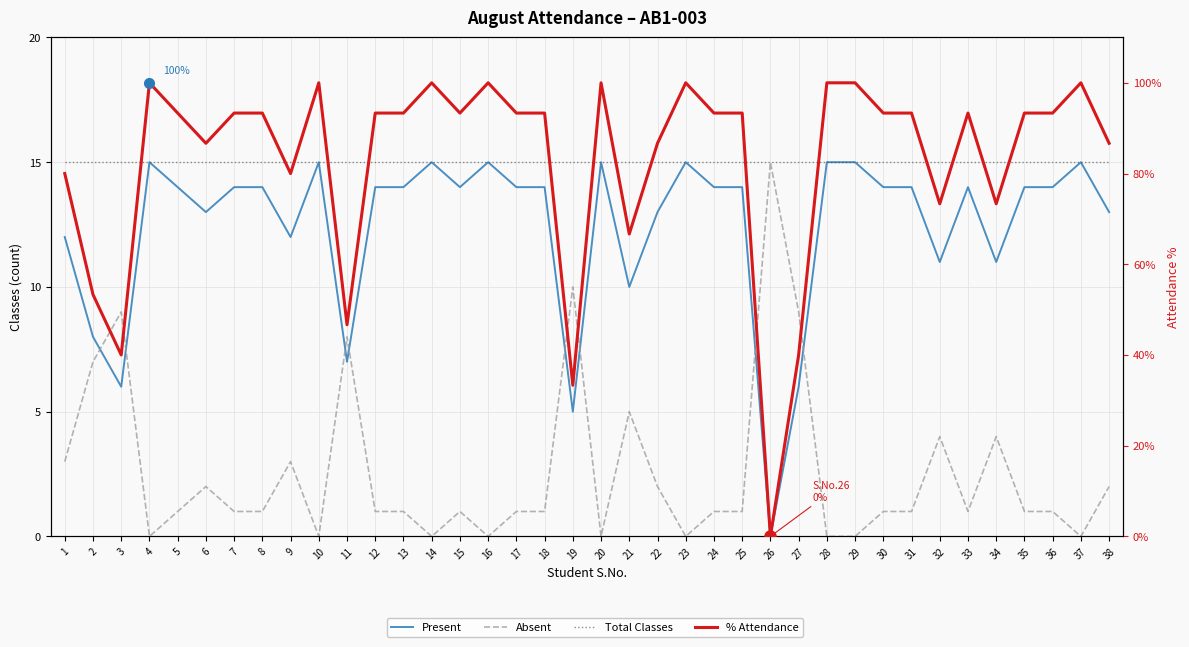

Does the chart display data point markers on the line(s)?

No